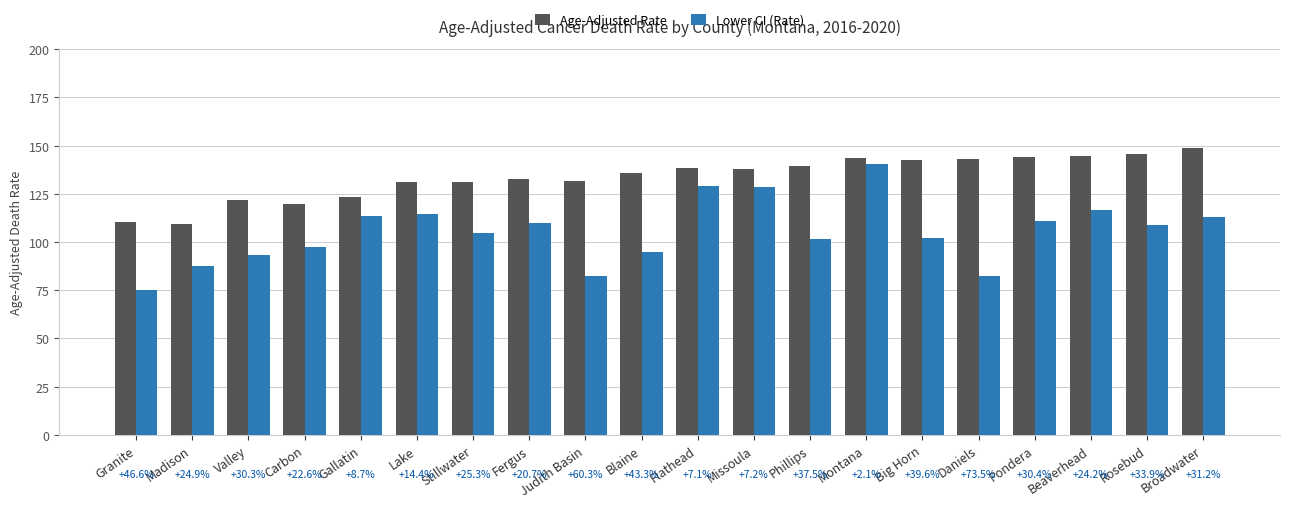

What is the difference between the second highest and minimum values in the Lower CI (Rate) series?

53.7